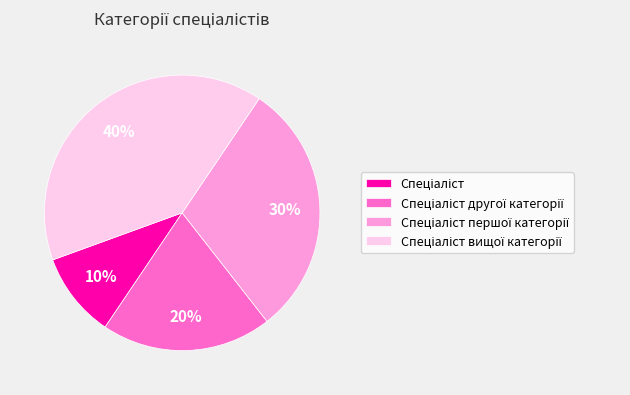

Is there a majority slice in this chart?

No